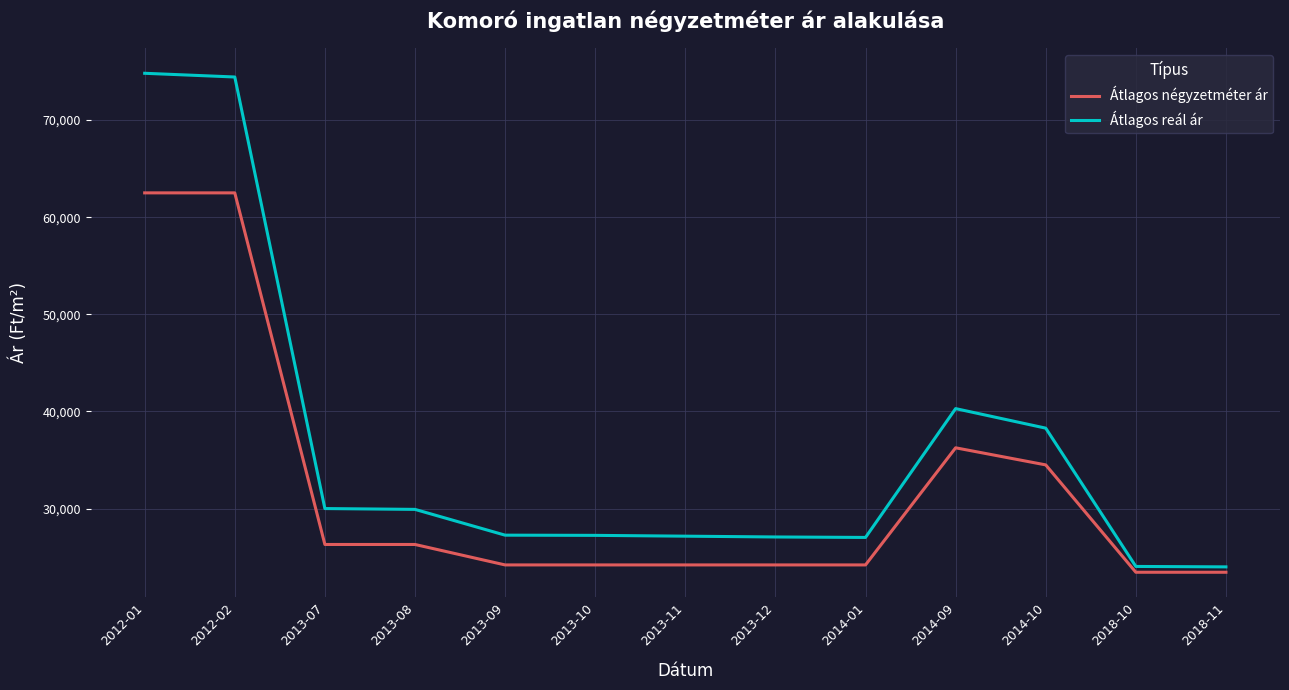

True or false: Átlagos reál ár and Átlagos négyzetméter ár cross at least once.

False